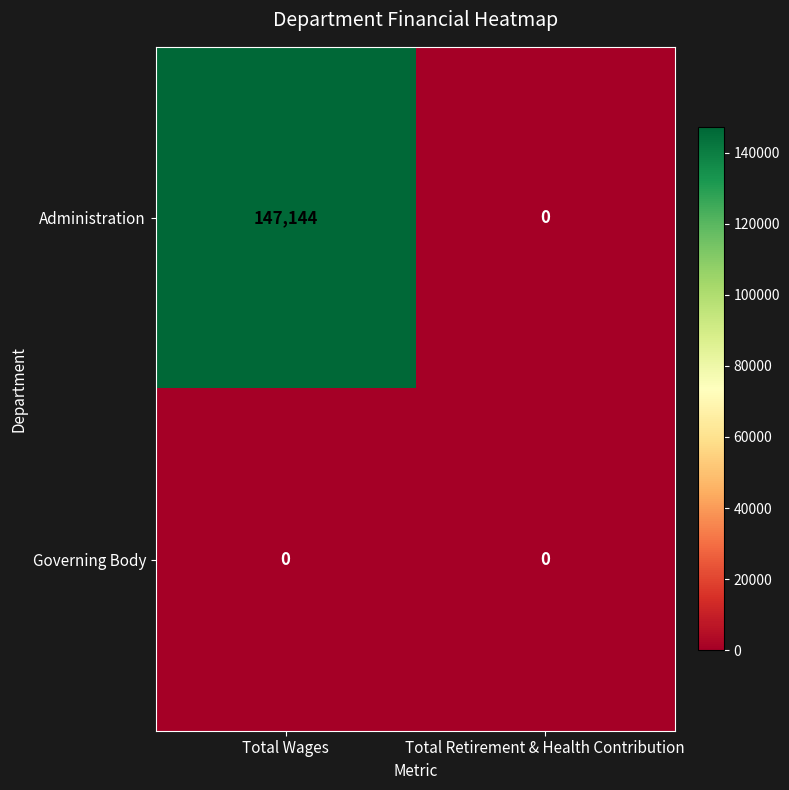

What is the difference between the maximum and minimum values in the Administration series?

147144